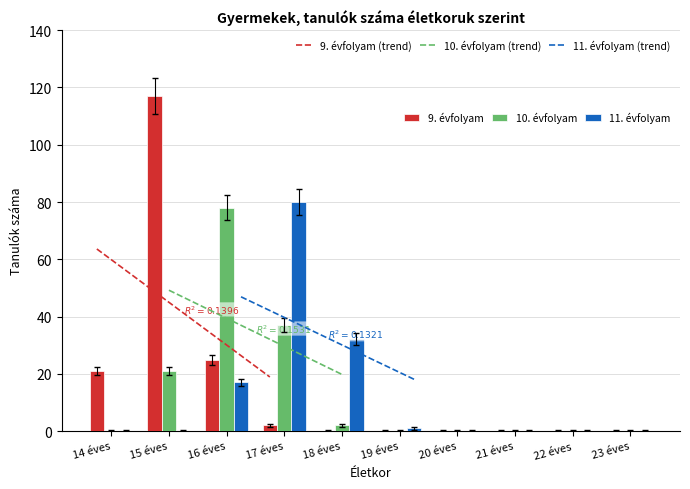

What is the approximate value of 11. évfolyam at 22 éves?

0